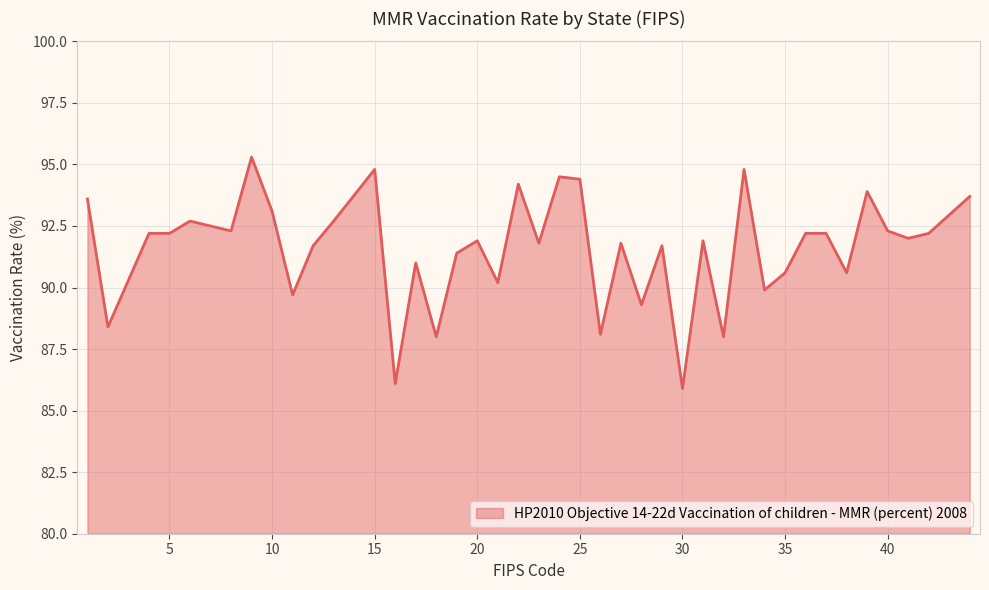

What is the greatest value displayed?

95.3